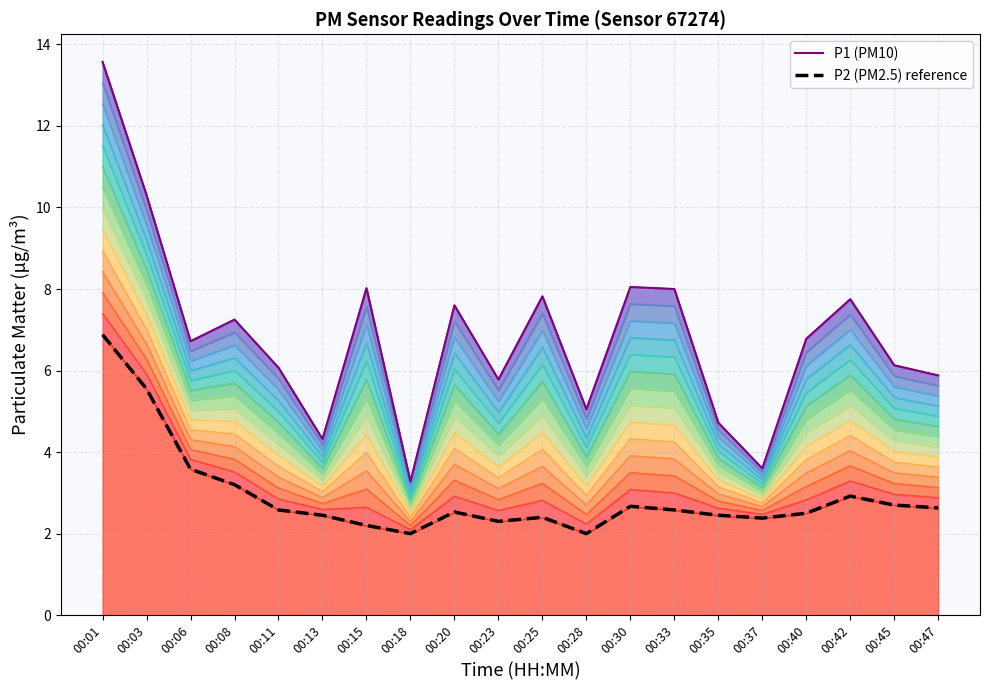

True or false: P2 (PM2.5) reference has a value of 2.3 at 00:01.

False